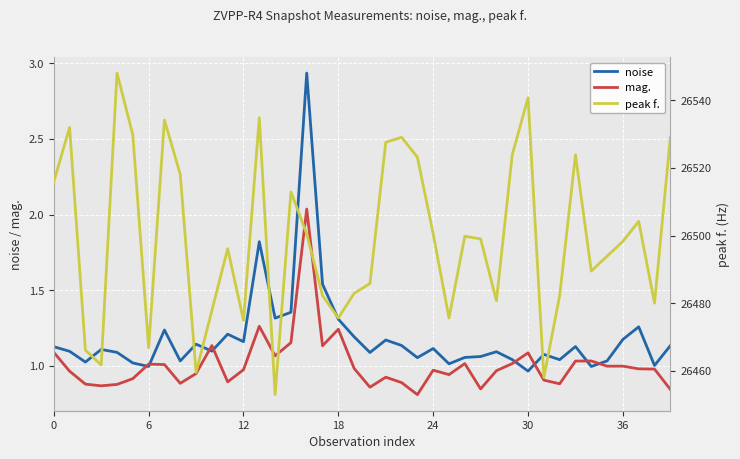

Is it true that mag. equals 0.7 at 0?

False